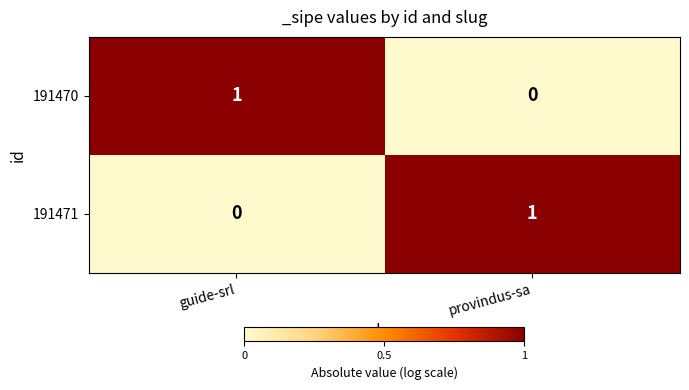

Rank the series at provindus-sa from lowest to highest value.

191470, 191471